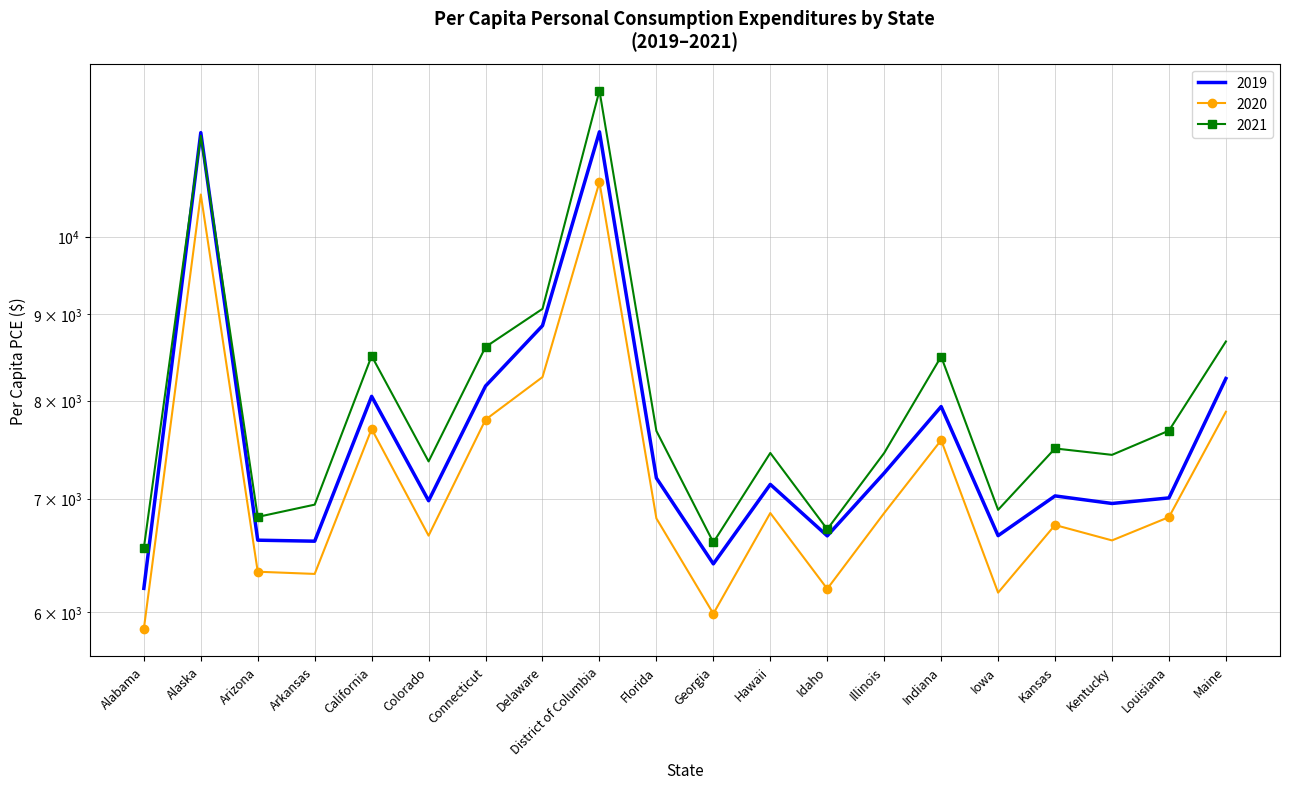

What is the value of the 2019 point at the 20th from the left?

8244